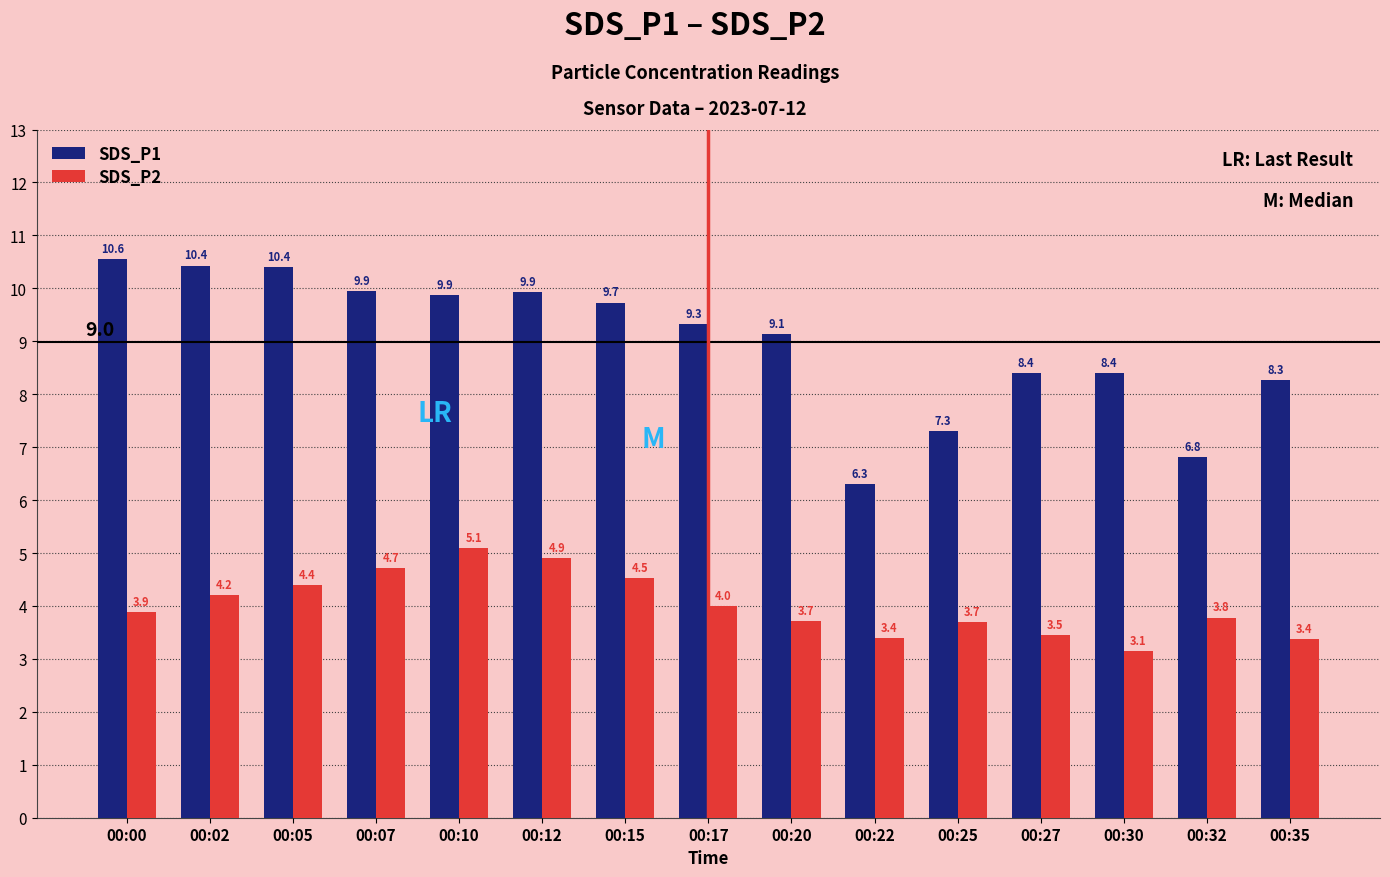

How many bars are there in total?

30